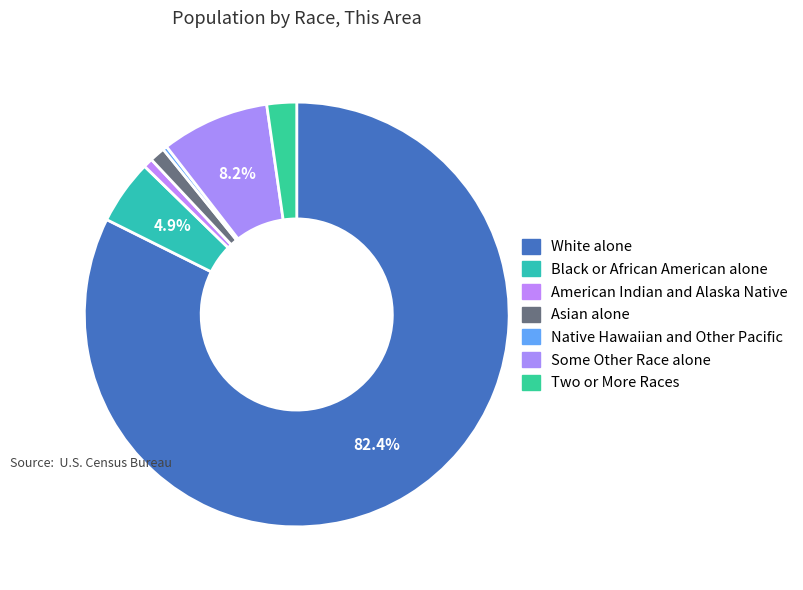

Is it true that American Indian and Alaska Native is 1% of the pie?

True